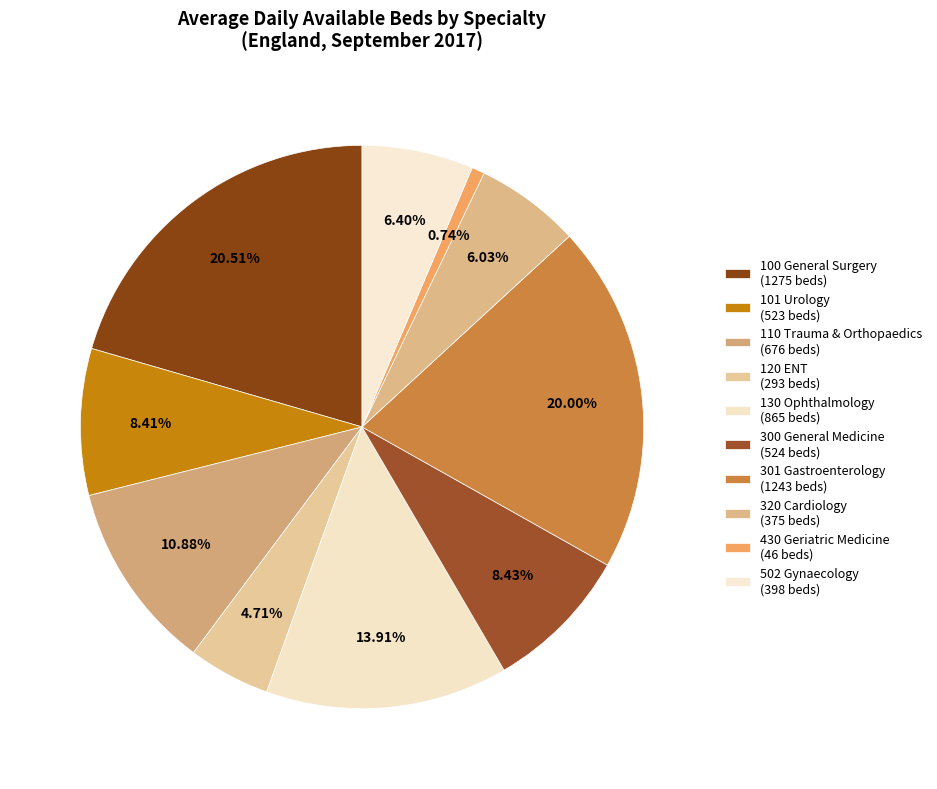

The 300 General Medicine slice represents 8% of the pie. True or false?

True